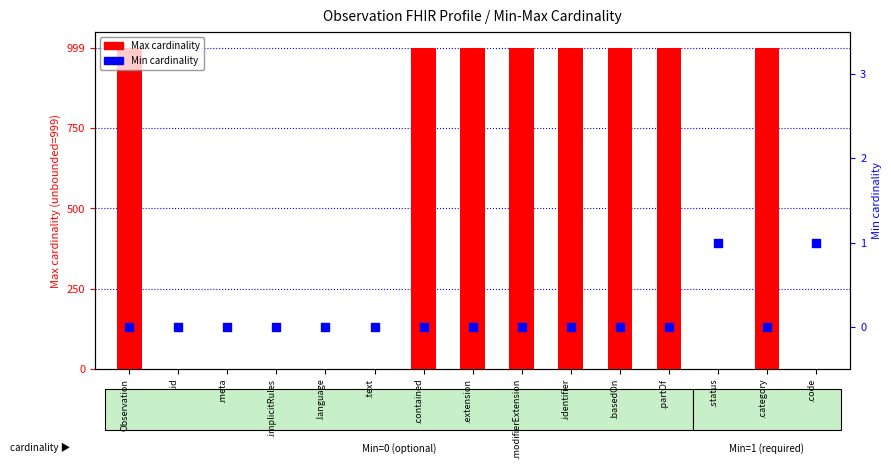

What are all the series names shown in the legend?

Max cardinality, Min cardinality